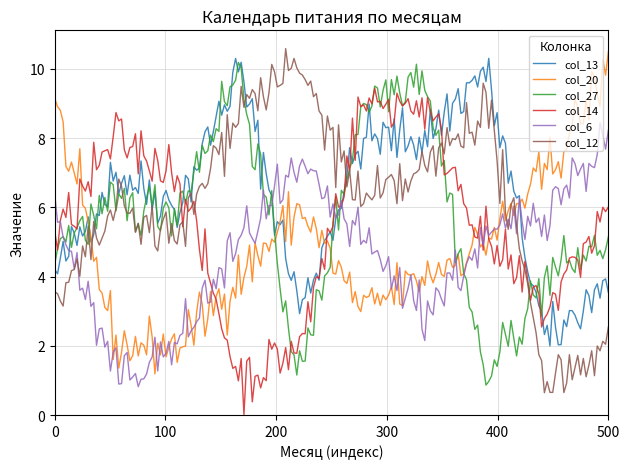

What is the maximum value shown in the chart?

10.6